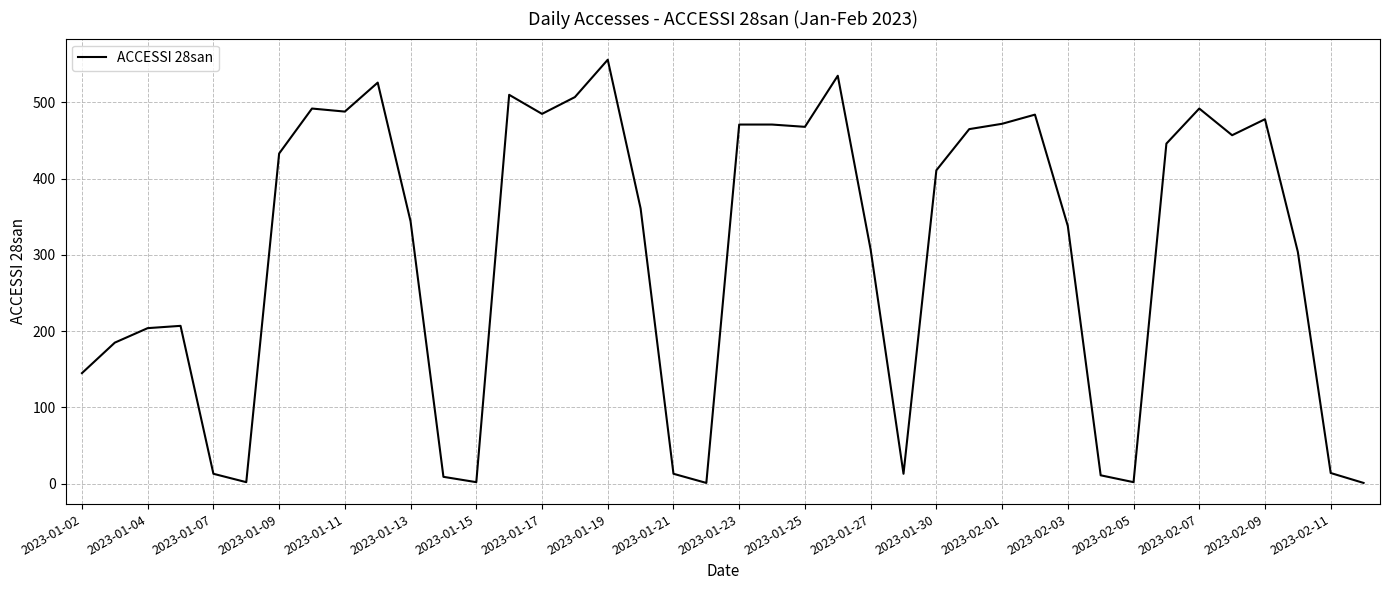

What is the difference between the maximum and minimum values?

555